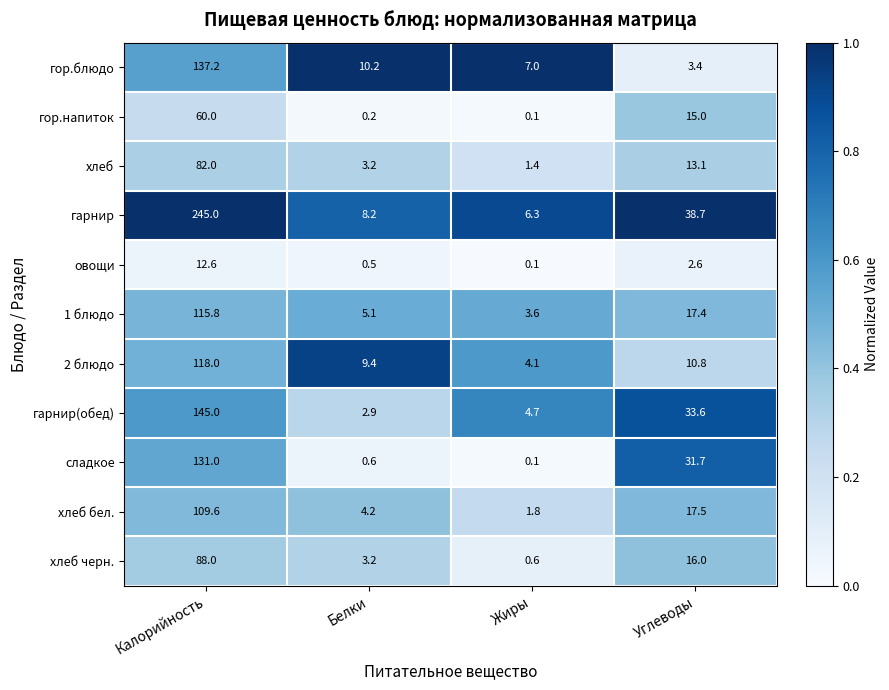

Which category has the highest value across all series?

Калорийность